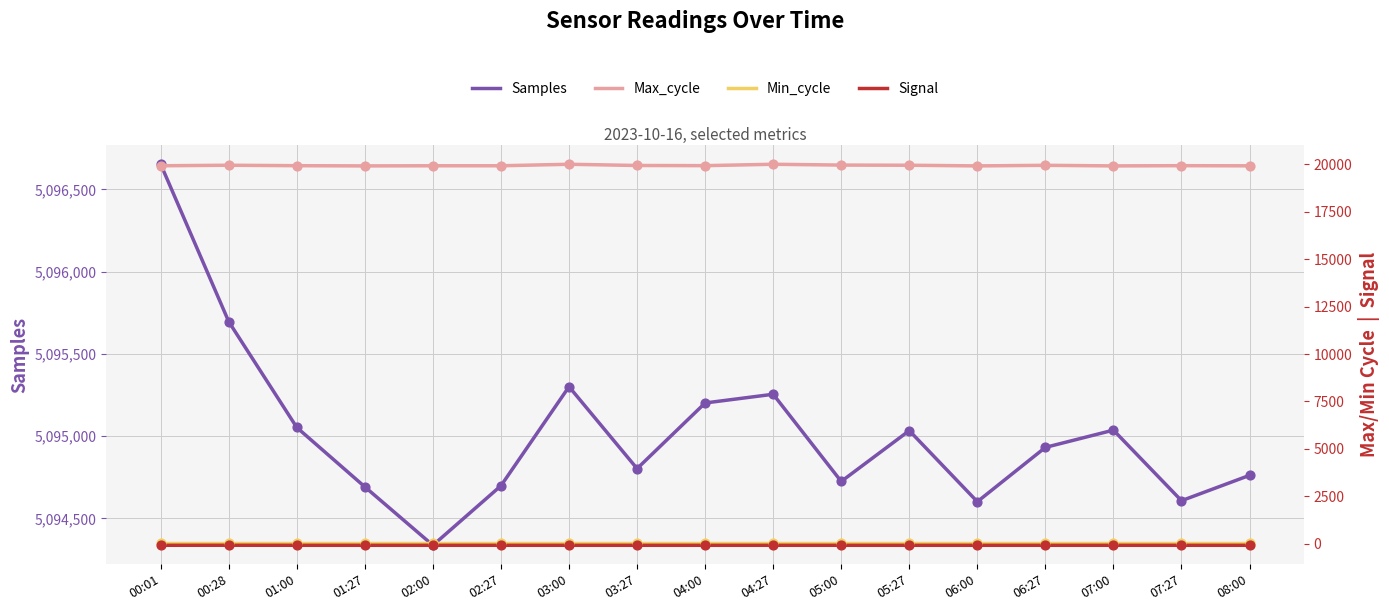

Which series has the largest Y range (max minus min)?

Samples